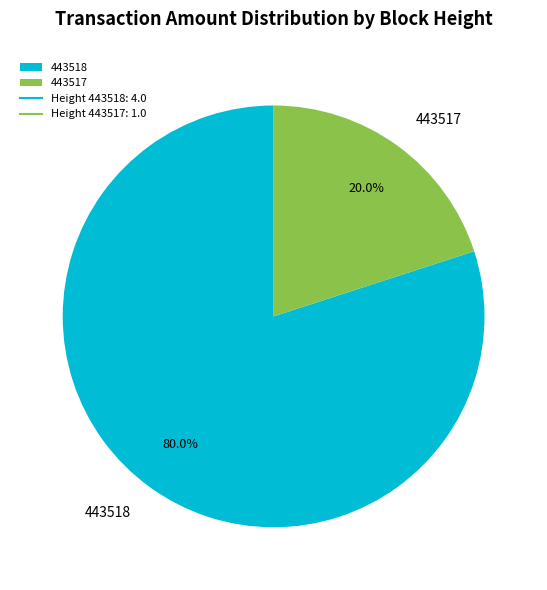

Approximately how many times larger is the value at 443518 compared to 443517?

4.0